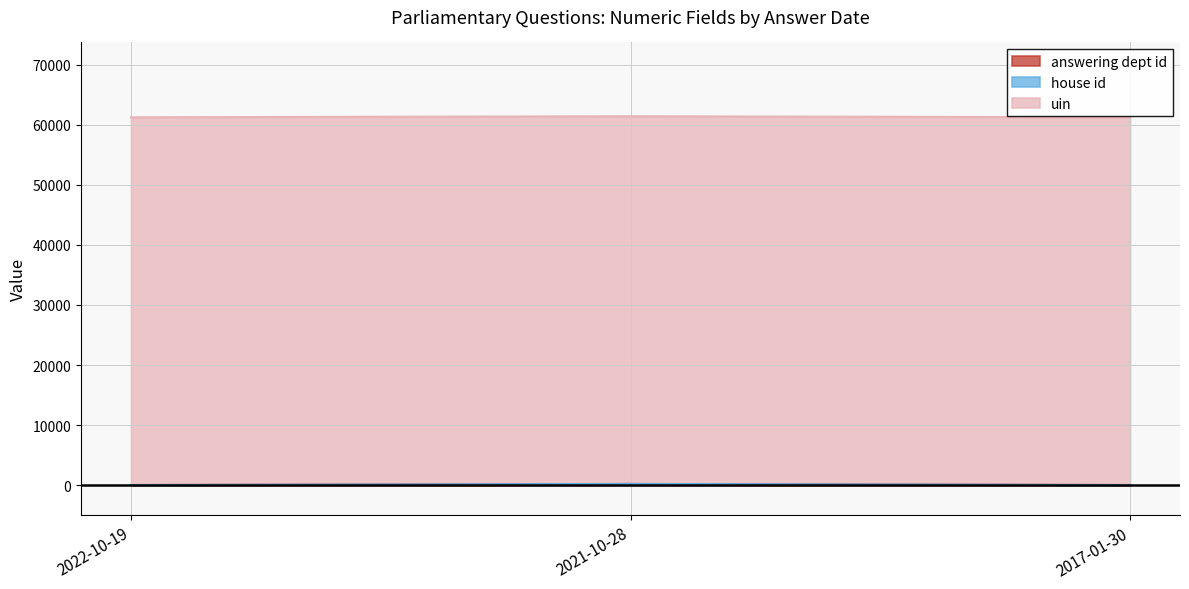

Is the value of house id at 2022-10-19 greater than the value of uin at 2022-10-19?

No